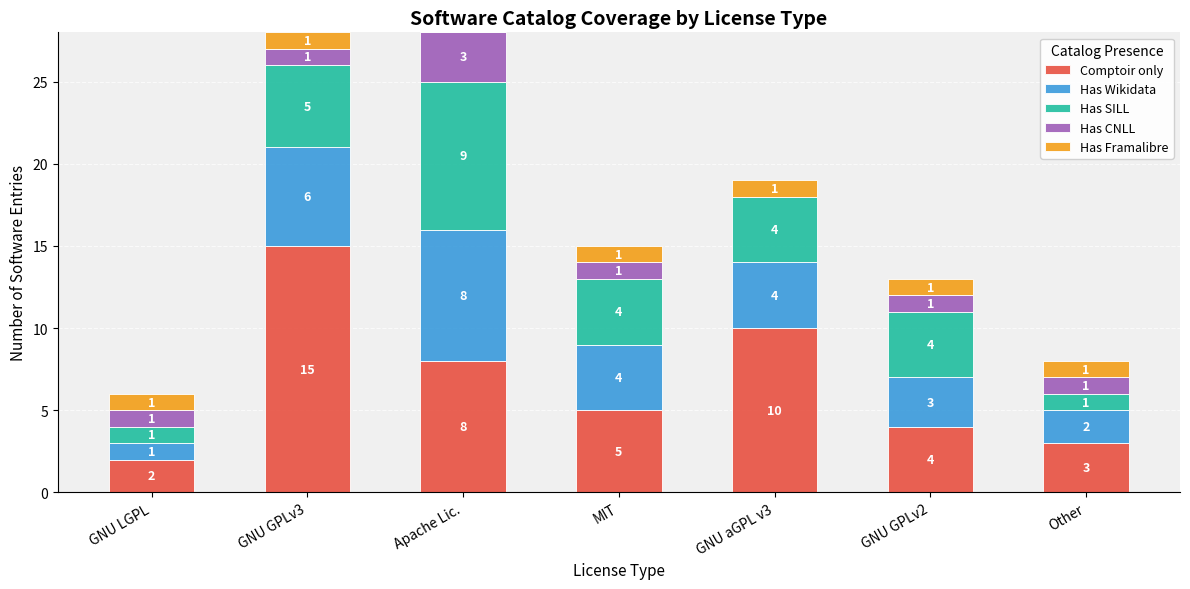

True or false: Comptoir only has a value of 9 at MIT.

False